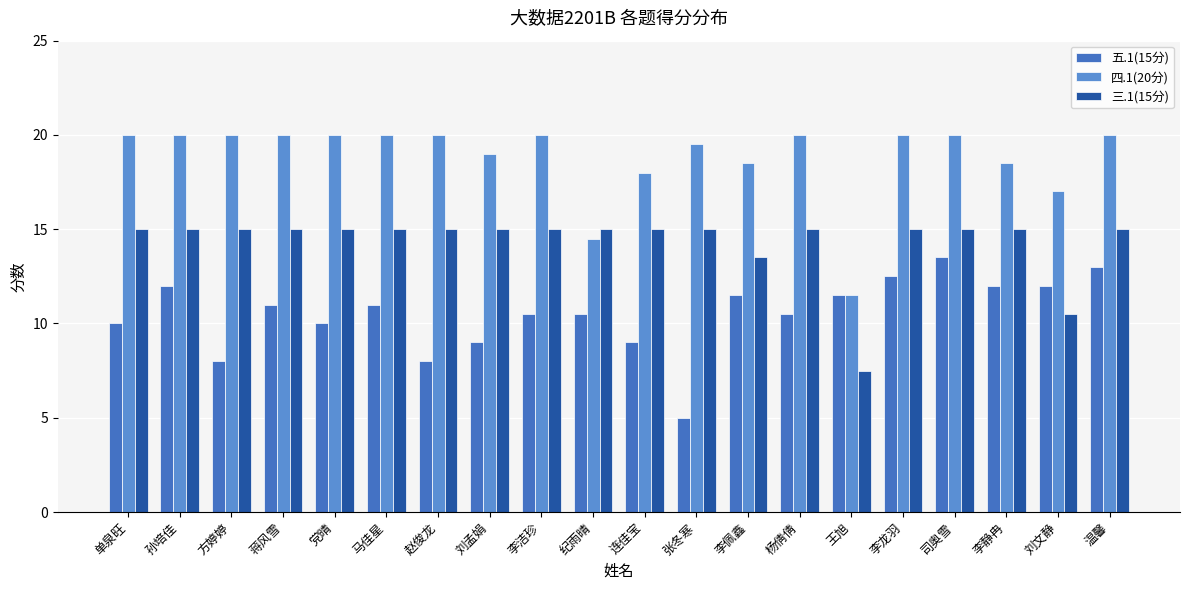

Reading left to right, transcribe all the data shown in this chart.

五.1(15分): 单泉旺=10.0	孙培佳=12.0	方婷婷=8.0	蒋风雪=11.0	党晴=10.0	马佳星=11.0	赵俊龙=8.0	刘孟娟=9.0	李洁珍=10.5	纪雨晴=10.5	连佳宝=9.0	张冬寒=5.0	李佩鑫=11.5	杨倩倩=10.5	王旭=11.5	李龙羽=12.5	司奥雪=13.5	李静冉=12.0	刘文静=12.0	温馨=13.0
四.1(20分): 单泉旺=20.0	孙培佳=20.0	方婷婷=20.0	蒋风雪=20.0	党晴=20.0	马佳星=20.0	赵俊龙=20.0	刘孟娟=19.0	李洁珍=20.0	纪雨晴=14.5	连佳宝=18.0	张冬寒=19.5	李佩鑫=18.5	杨倩倩=20.0	王旭=11.5	李龙羽=20.0	司奥雪=20.0	李静冉=18.5	刘文静=17.0	温馨=20.0
三.1(15分): 单泉旺=15.0	孙培佳=15.0	方婷婷=15.0	蒋风雪=15.0	党晴=15.0	马佳星=15.0	赵俊龙=15.0	刘孟娟=15.0	李洁珍=15.0	纪雨晴=15.0	连佳宝=15.0	张冬寒=15.0	李佩鑫=13.5	杨倩倩=15.0	王旭=7.5	李龙羽=15.0	司奥雪=15.0	李静冉=15.0	刘文静=10.5	温馨=15.0